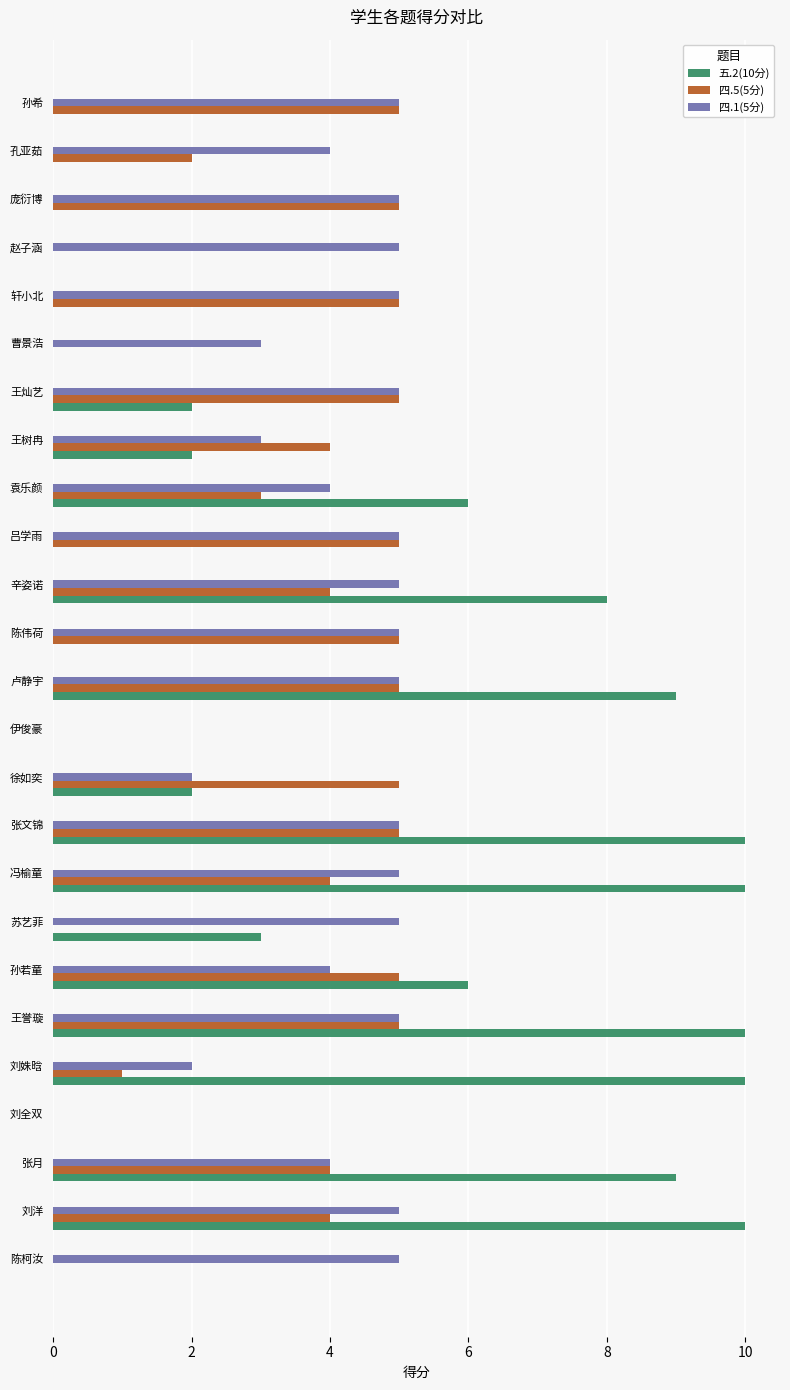

The 四.1(5分) series shows 7 at 冯榆童. True or false?

False